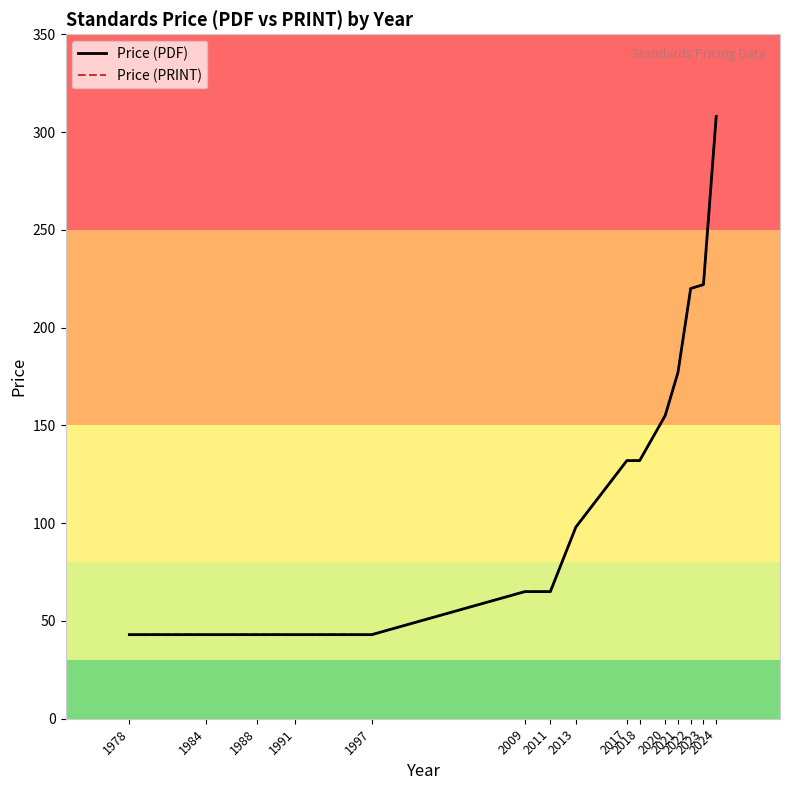

What is the sum of all Price (PRINT) values?

1789